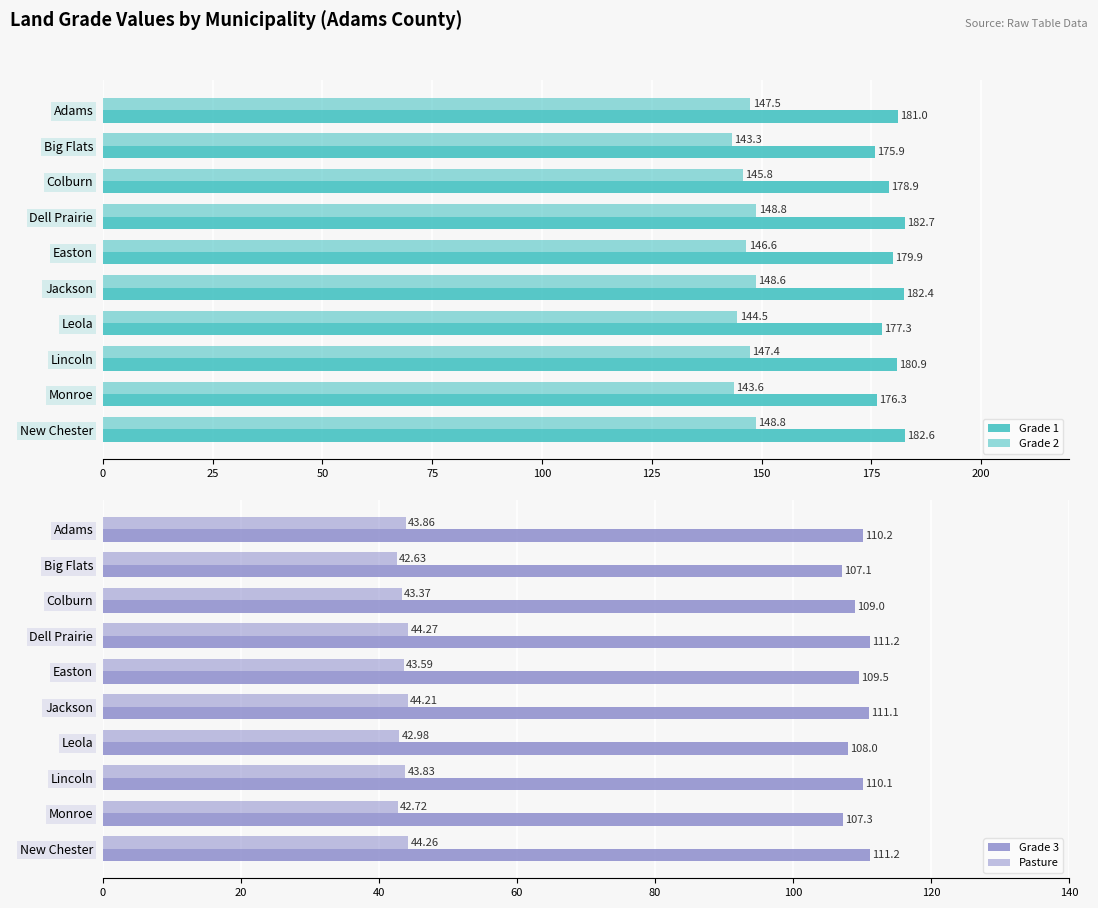

List the series in order of their peak value, lowest first.

Pasture, Grade 3, Grade 2, Grade 1